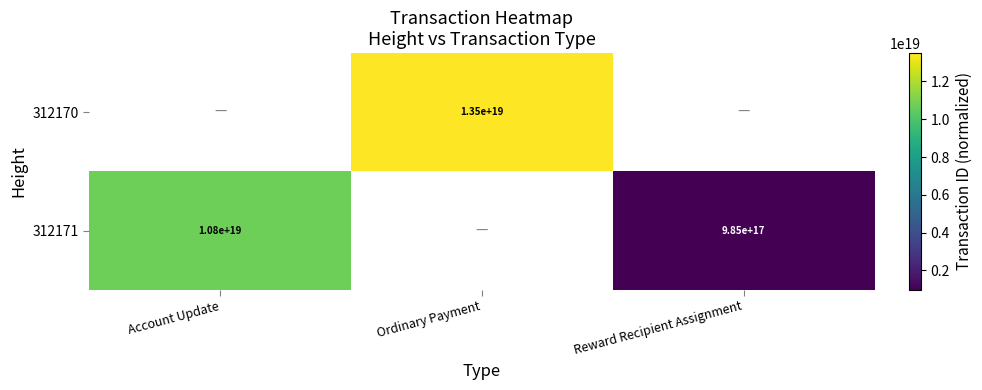

The 312171 series shows 985000000000000000 at Reward Recipient Assignment. True or false?

True